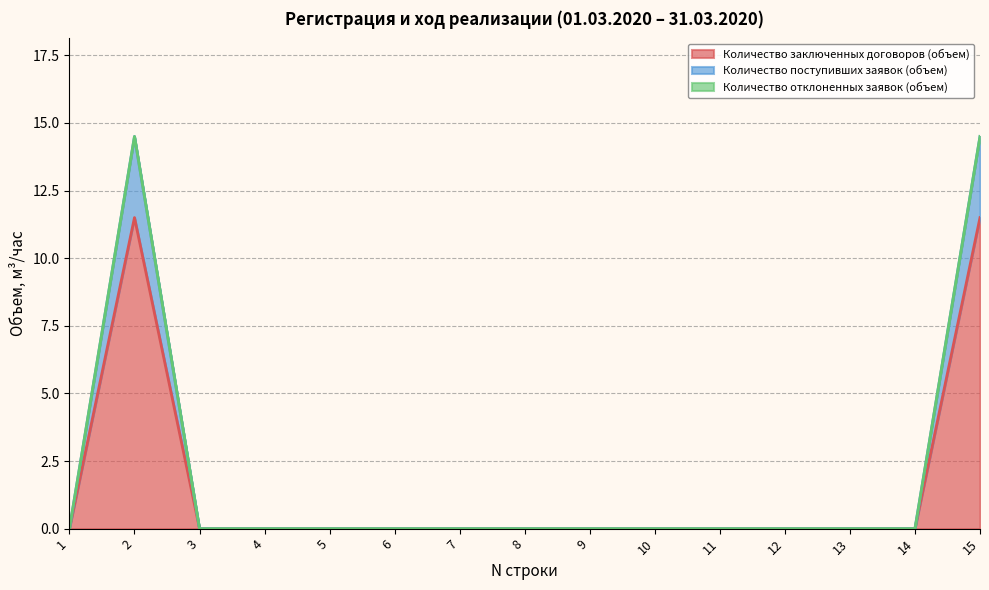

True or false: Количество заключенных договоров (объем) and Количество поступивших заявок (объем) cross at least once.

False